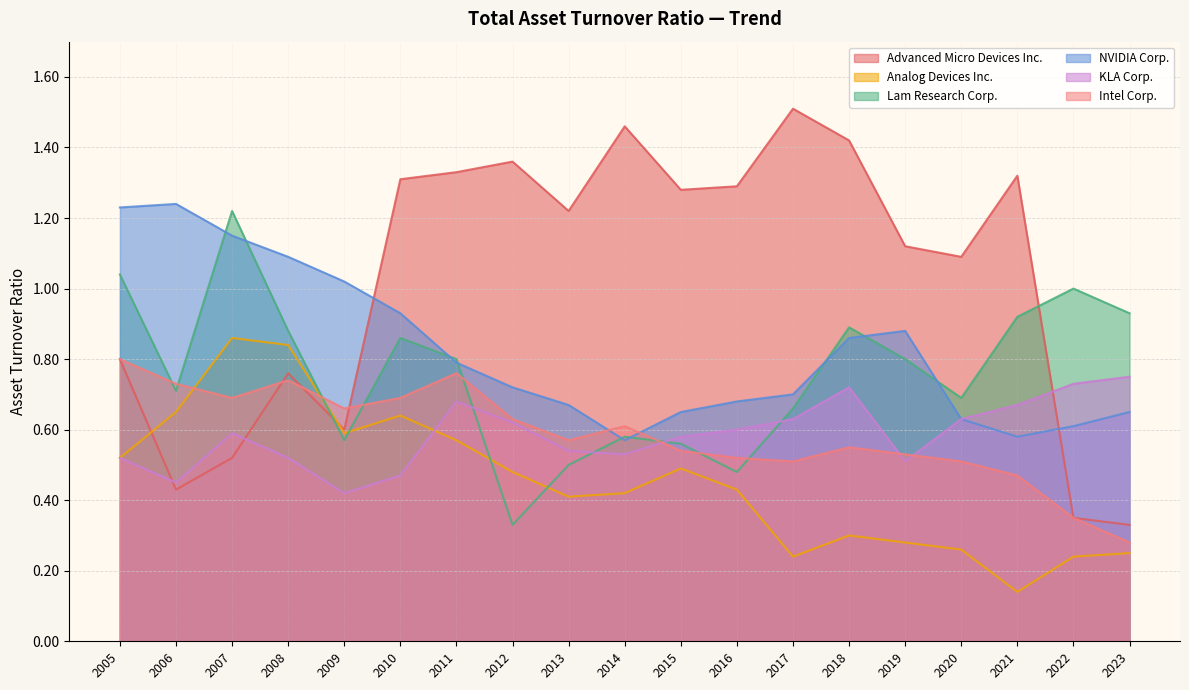

How many values in the Advanced Micro Devices Inc. series exceed 1?

12